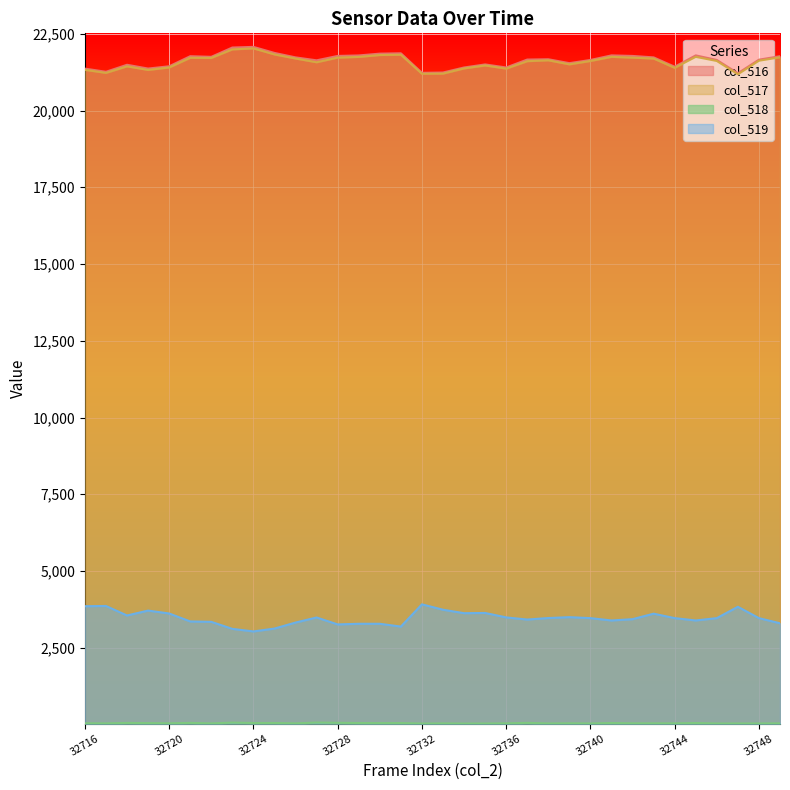

What is the difference between the col_518 values at 32741 and 32718?

3